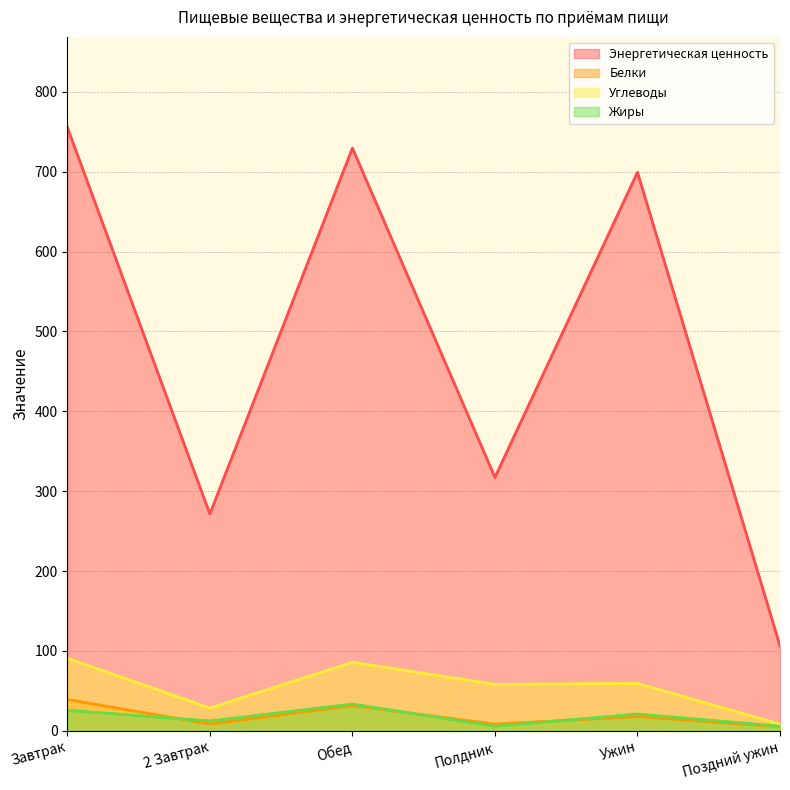

What is the difference between the Жиры values at Завтрак and Обед?

7.8